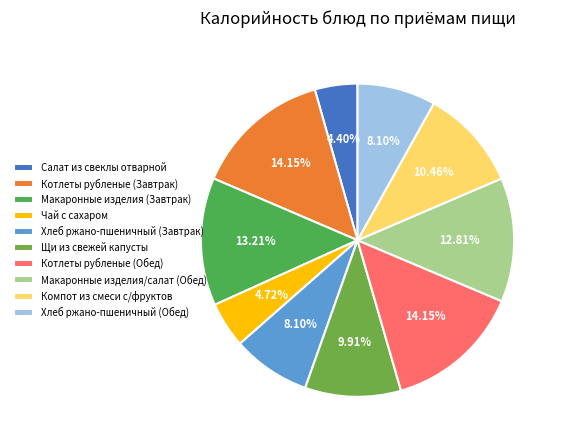

Does any single category account for the majority?

No